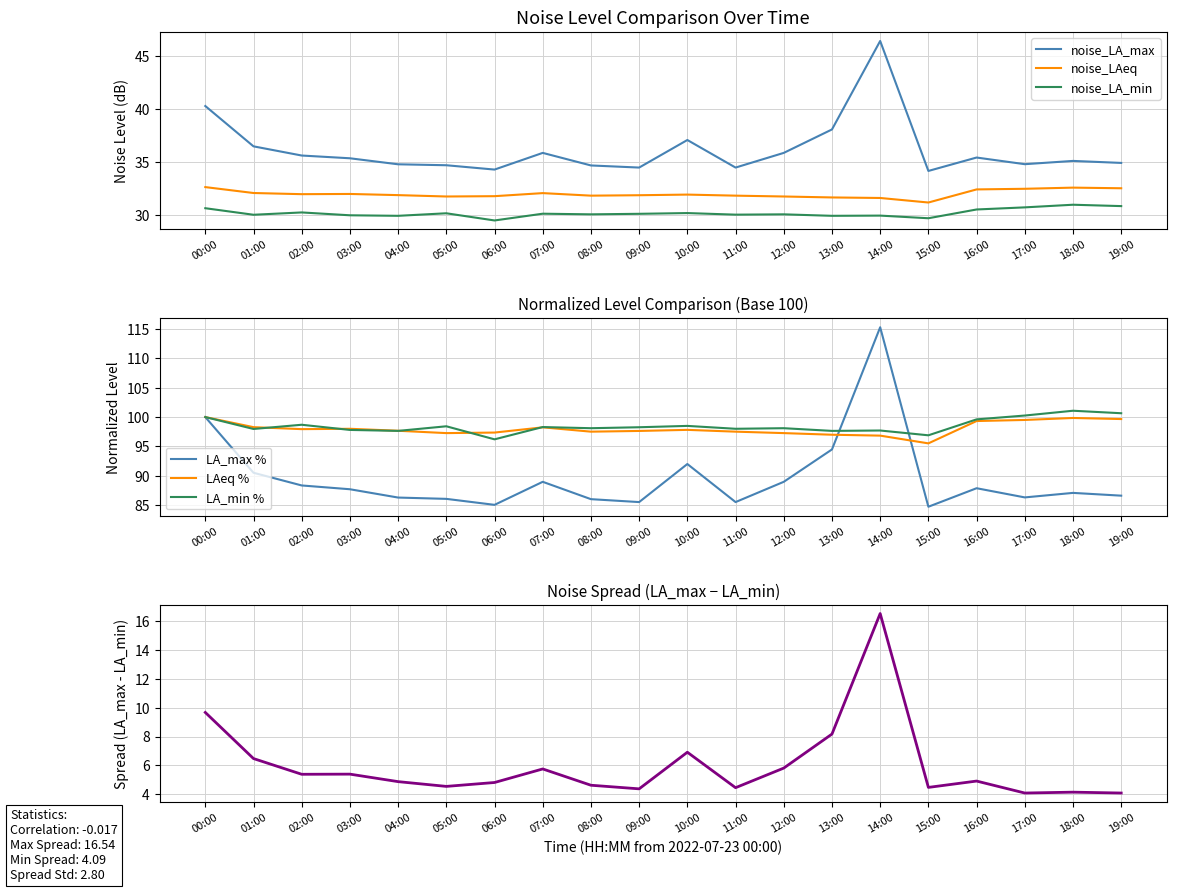

What position from the left is 05:00?

6